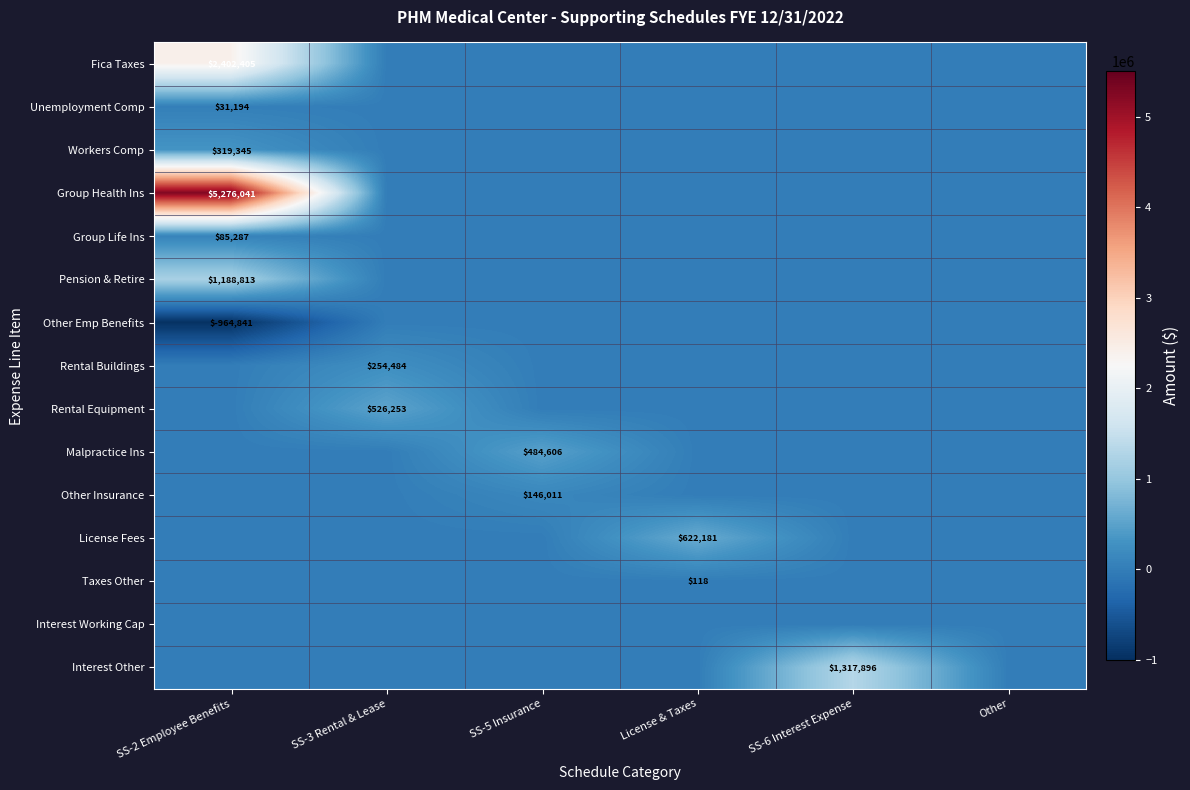

Is it true that Workers Comp equals 319345 at SS-2 Employee Benefits?

True